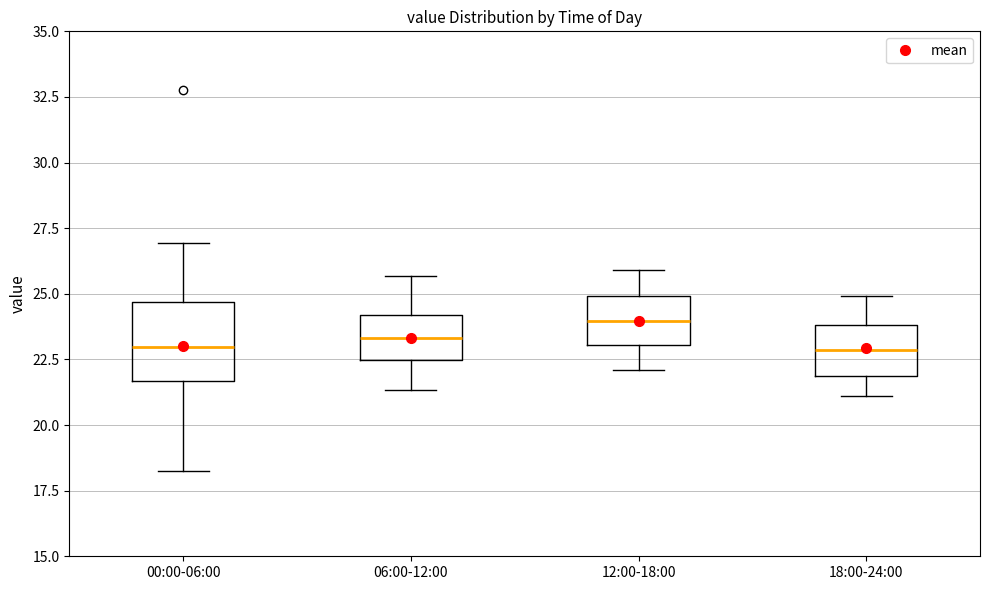

Reading left to right, read every box against the y-axis: the position of its median line, the range the box covers, and the ends of its whiskers. The values are not printed on the chart, so give them approximately, as read against the axis.

00:00-06:00: median 23.0, box 21.5 to 24.5, whiskers 18.0 to 27.0
06:00-12:00: median 23.5, box 22.5 to 24.0, whiskers 21.5 to 25.5
12:00-18:00: median 24.0, box 23.0 to 25.0, whiskers 22.0 to 26.0
18:00-24:00: median 23.0, box 22.0 to 24.0, whiskers 21.0 to 25.0